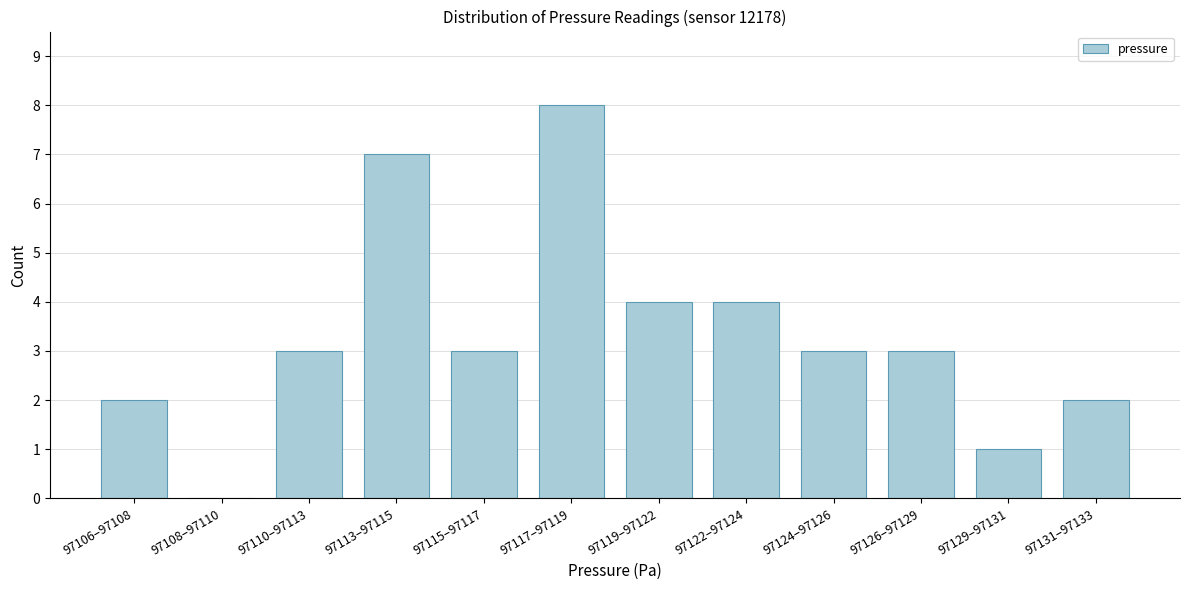

Reading left to right, extract all data points from this chart.

97106–97108=2	97108–97110=0	97110–97113=3	97113–97115=7	97115–97117=3	97117–97119=8	97119–97122=4	97122–97124=4	97124–97126=3	97126–97129=3	97129–97131=1	97131–97133=2